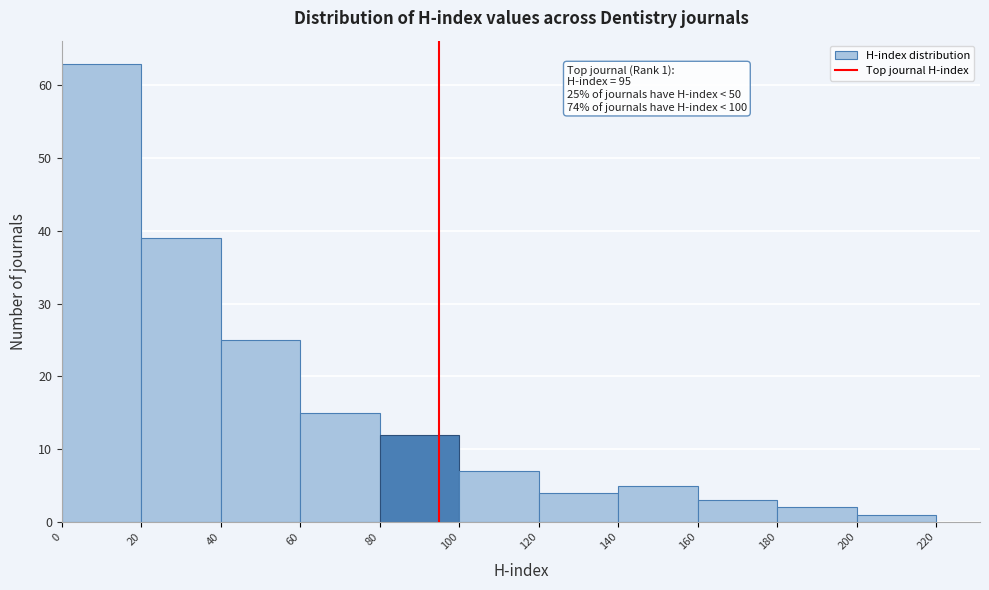

Over which range of the x-axis is the bar tallest?

0 to 20